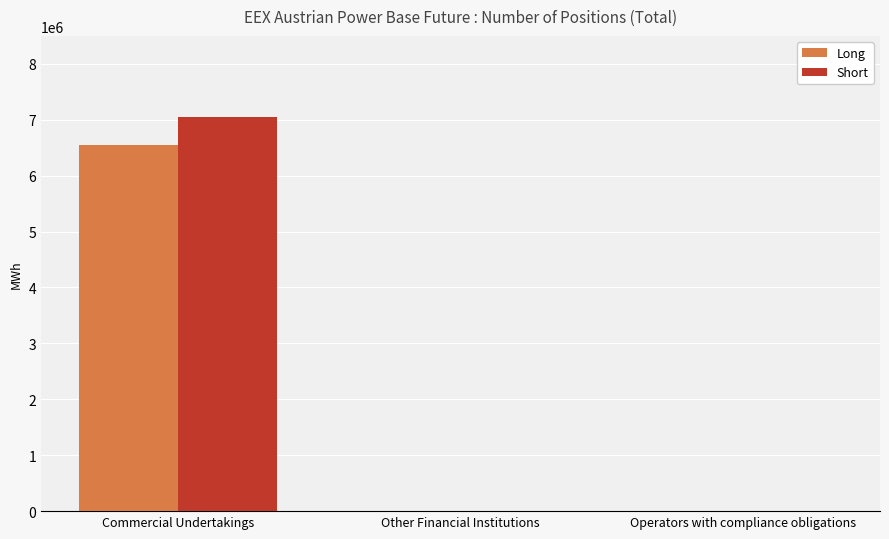

What is the sum of the Short values at Commercial Undertakings and Other Financial Institutions?

7043371